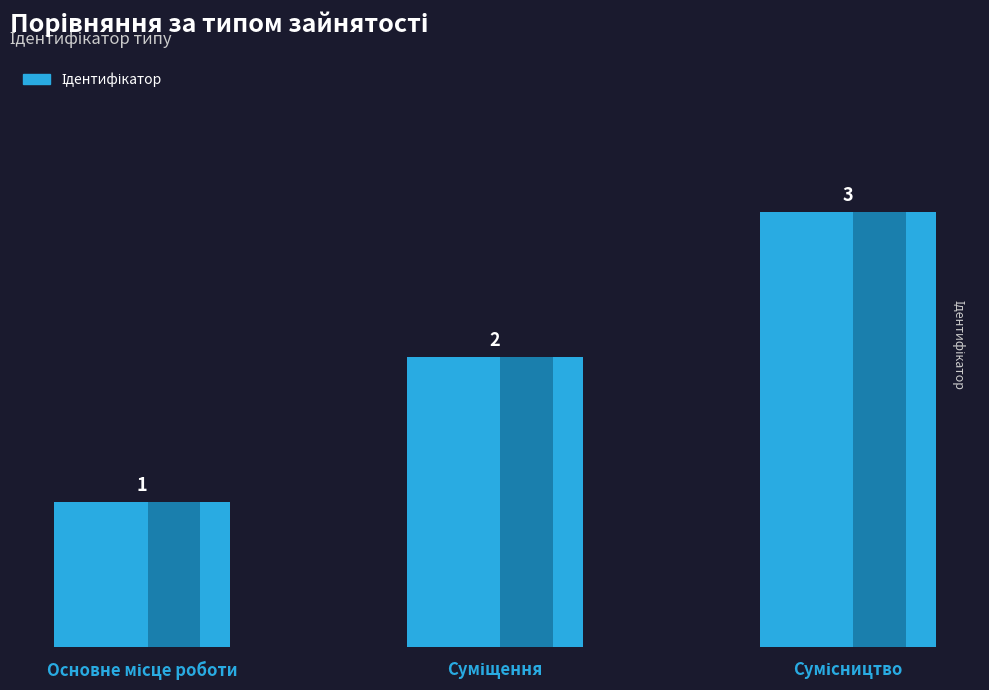

Which label corresponds to the smallest value in the chart?

Основне місце роботи